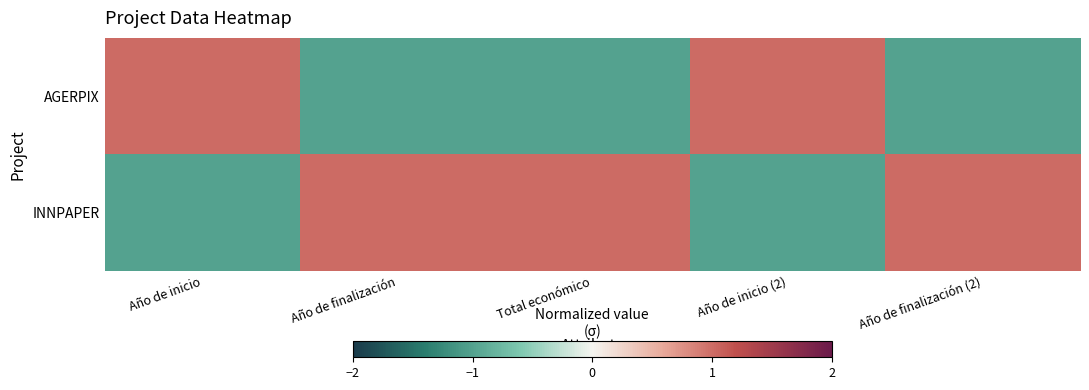

Reading right to left, transcribe all the data shown in this chart.

AGERPIX: Año de finalización (2)=-1	Año de inicio (2)=1	Total económico=-1	Año de finalización=-1	Año de inicio=1
INNPAPER: Año de finalización (2)=1	Año de inicio (2)=-1	Total económico=1	Año de finalización=1	Año de inicio=-1